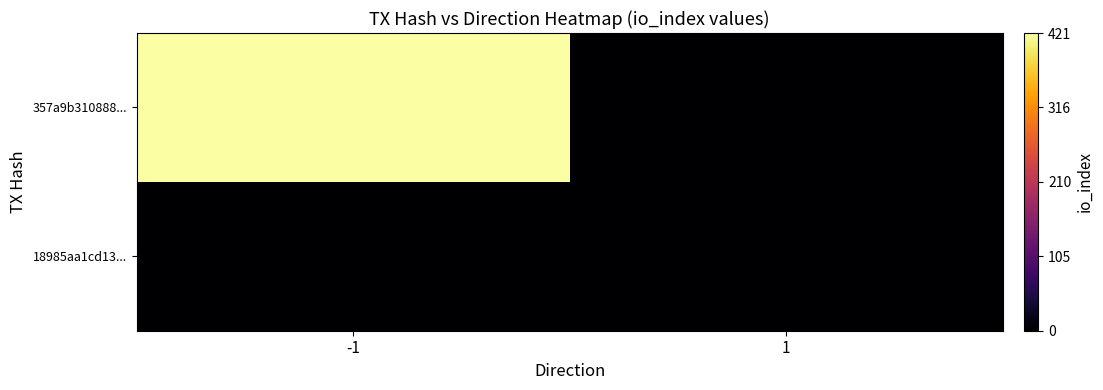

What is the spread (max minus min) of values at -1?

421